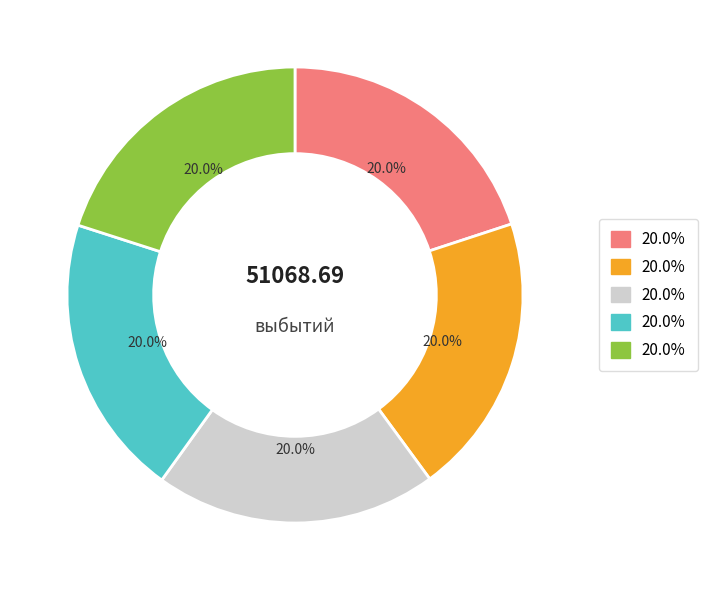

Is there a majority slice in this chart?

No